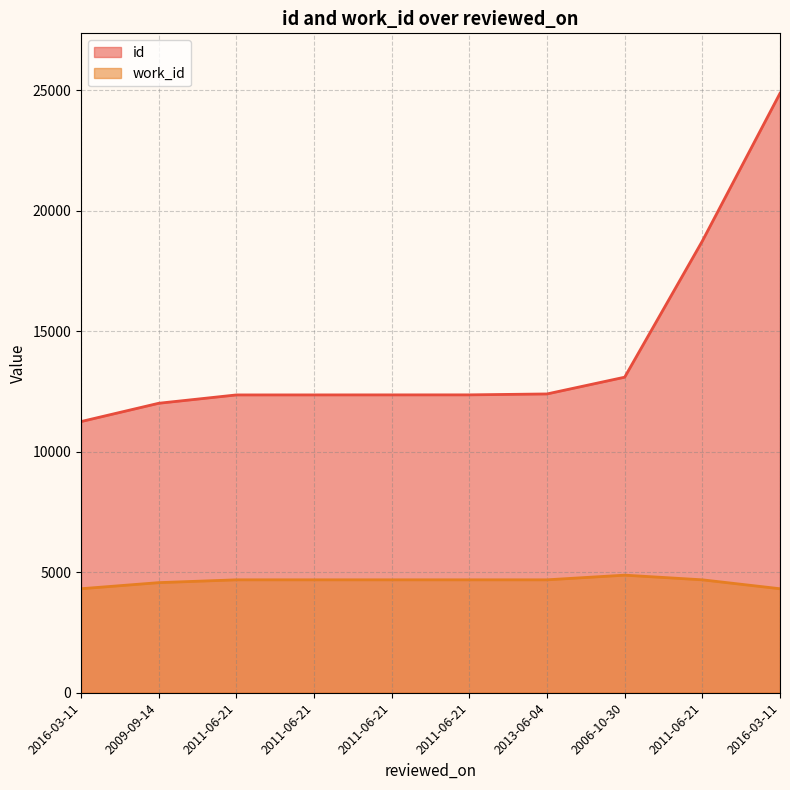

What is the label of the 7th point from the left?

2013-06-04